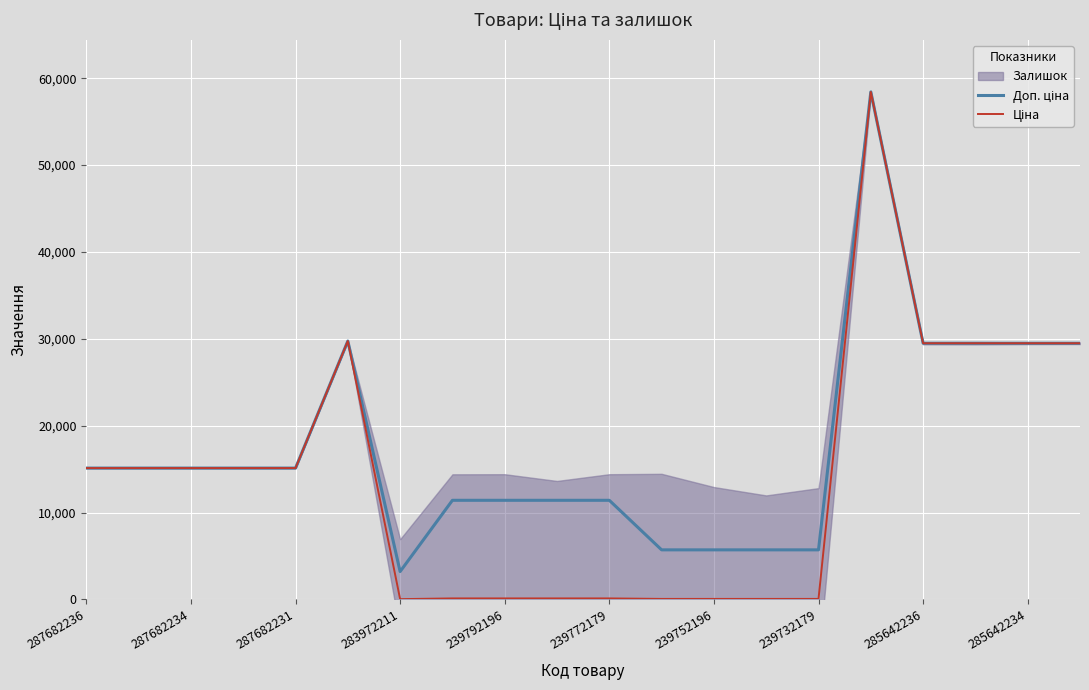

True or false: Ціна has more than 0 points higher than both neighbors.

True